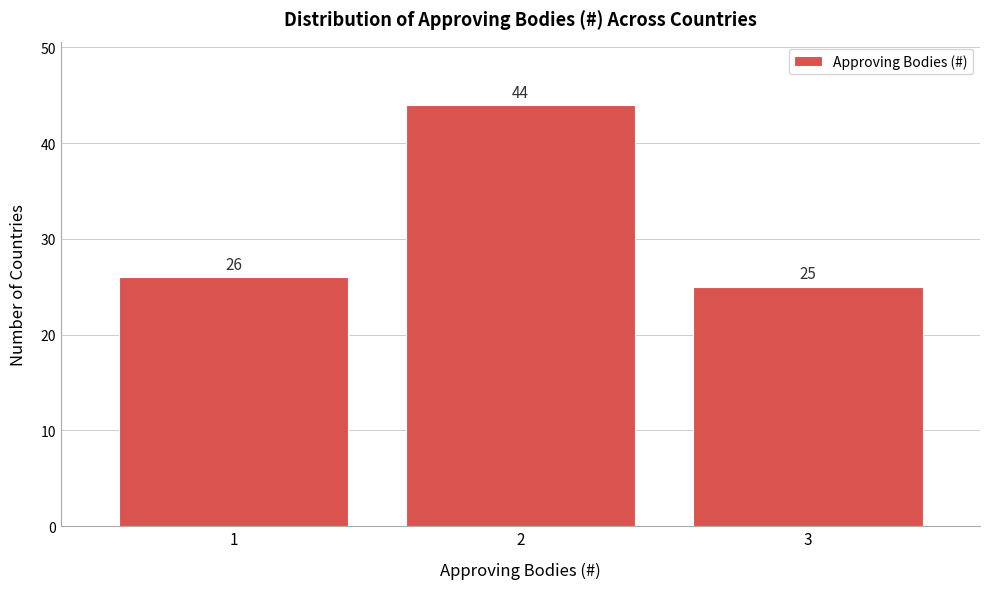

Reading right to left, list all the values displayed in this chart.

3=25	2=44	1=26